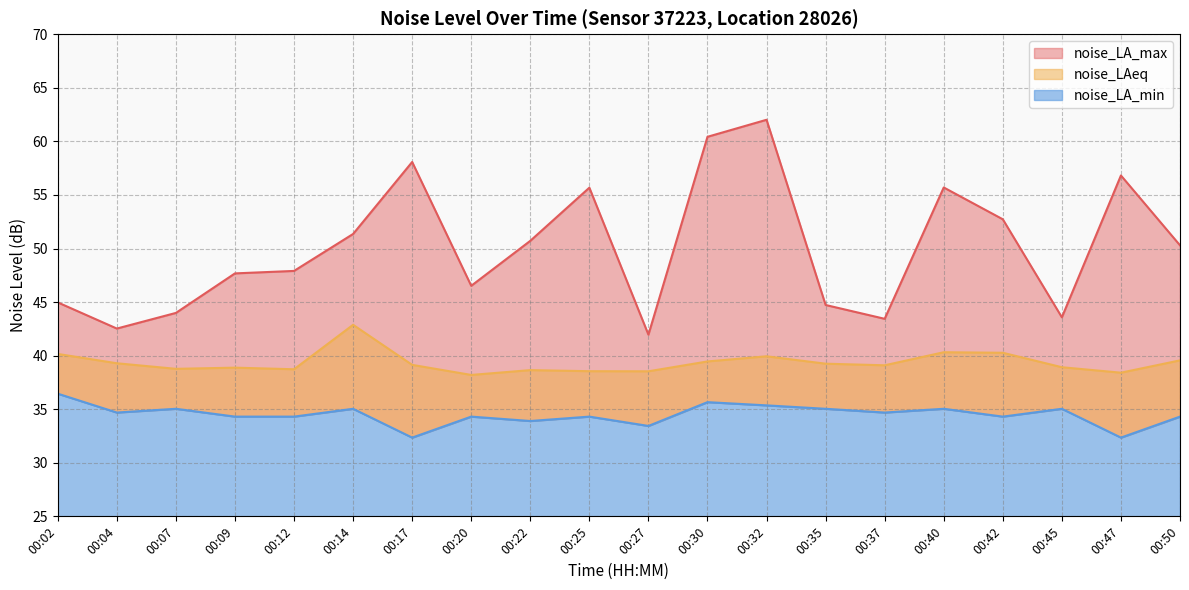

Which series has the largest range (max minus min)?

noise_LA_max